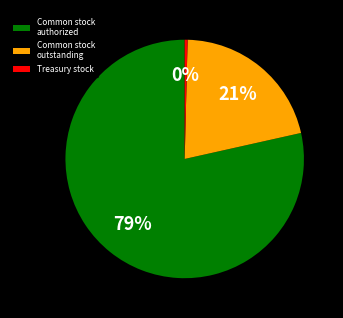

Combined, do Common stock outstanding and Common stock authorized account for over 50%?

Yes